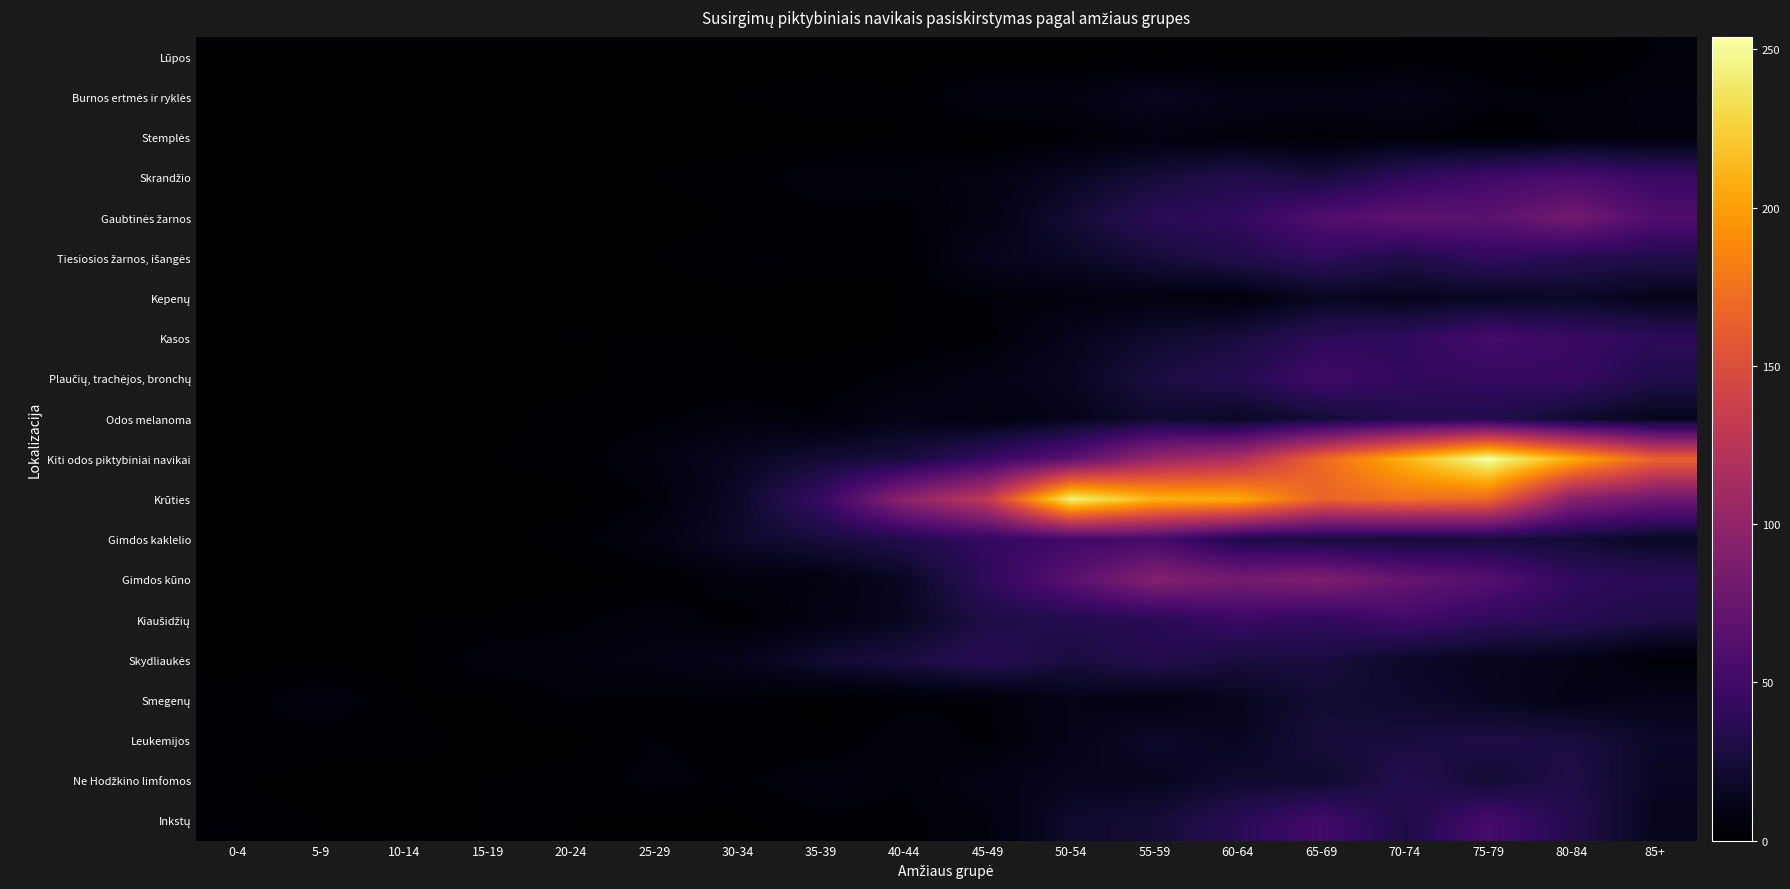

Which category has the lowest value across all series?

0-4